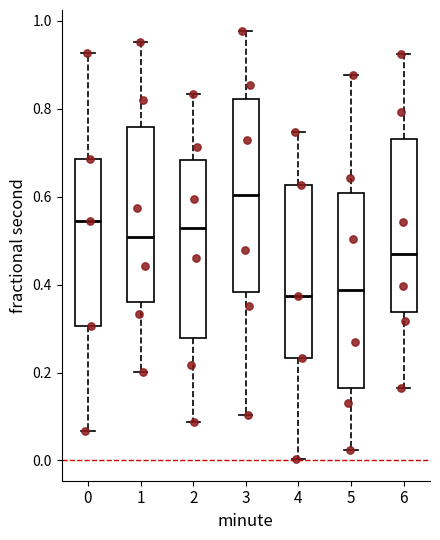

Reading left to right, read every box against the y-axis: the position of its median line, the range the box covers, and the ends of its whiskers. The values are not printed on the chart, so give them approximately, as read against the axis.

0: median 0.54, box 0.30 to 0.68, whiskers 0.06 to 0.92
1: median 0.50, box 0.36 to 0.76, whiskers 0.20 to 0.96
2: median 0.52, box 0.28 to 0.68, whiskers 0.08 to 0.84
3: median 0.60, box 0.38 to 0.82, whiskers 0.10 to 0.98
4: median 0.38, box 0.24 to 0.62, whiskers 0.00 to 0.74
5: median 0.38, box 0.16 to 0.60, whiskers 0.02 to 0.88
6: median 0.46, box 0.34 to 0.74, whiskers 0.16 to 0.92